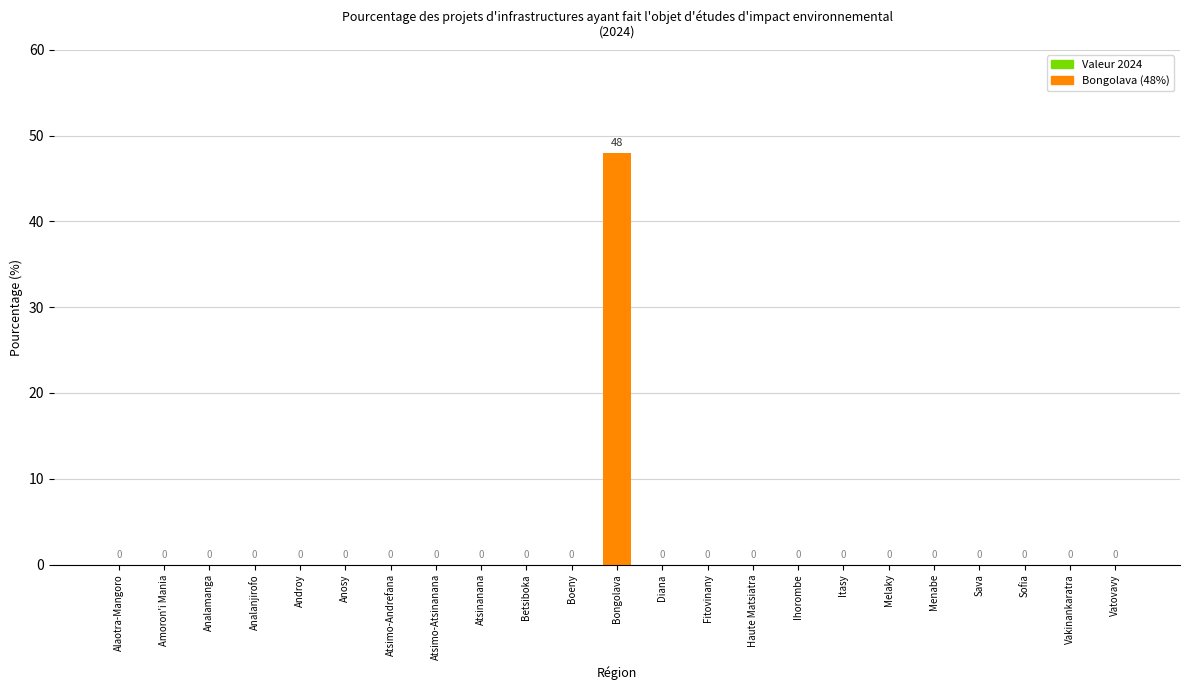

Reading left to right, transcribe all the data shown in this chart.

0	0	0	0	0	0	0	0	0	0	0	48	0	0	0	0	0	0	0	0	0	0	0